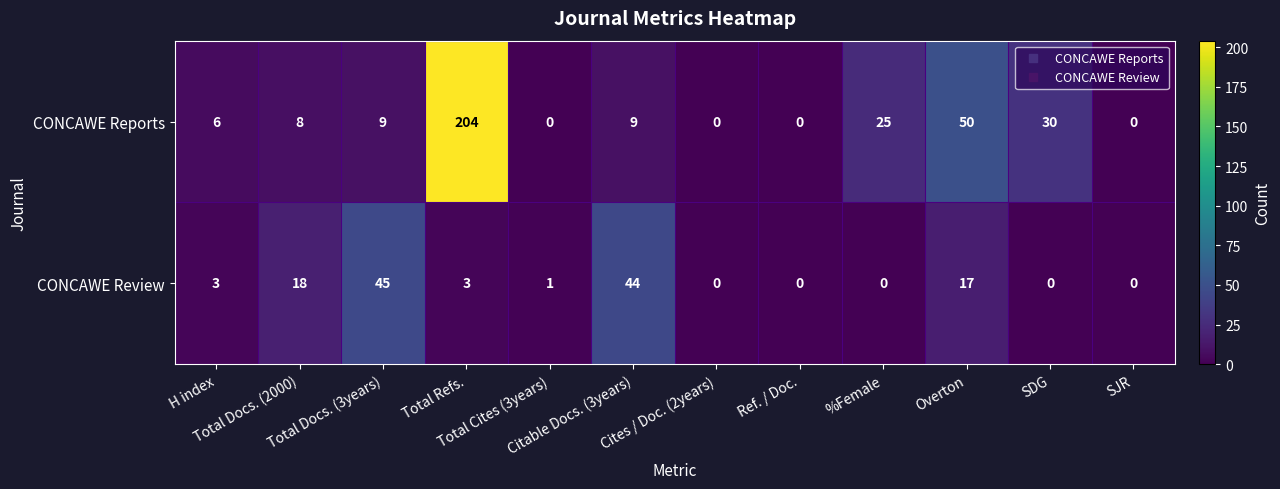

What is the spread (max minus min) of values at Citable Docs. (3years)?

35